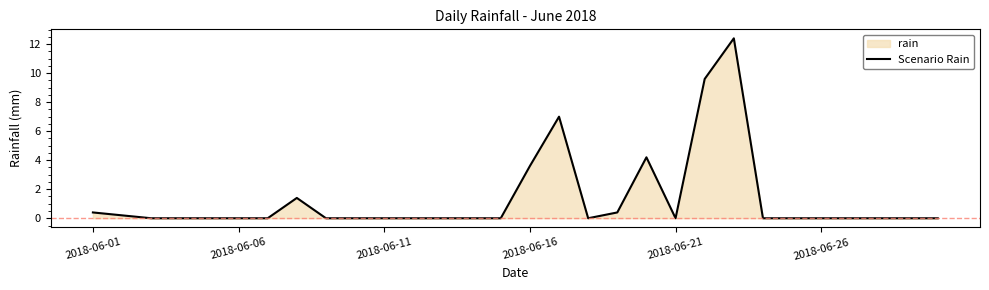

Reading left to right, extract all data points from this chart.

0.4	0.2	0.0	0.0	0.0	0.0	0.0	1.4	0.0	0.0	0.0	0.0	0.0	0.0	0.0	3.6	7.0	0.0	0.4	4.2	0.0	9.6	12.4	0.0	0.0	0.0	0.0	0.0	0.0	0.0